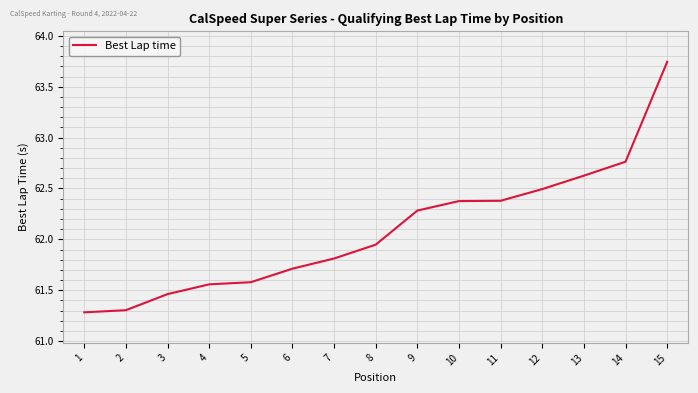

The chart shows a value of 37.9 at 5. True or false?

False